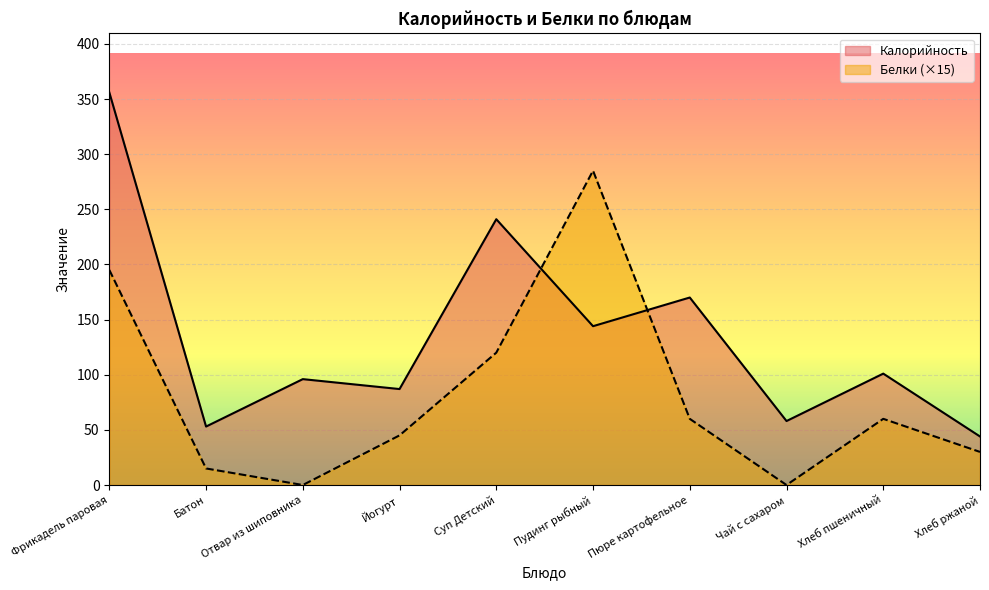

What are all the series names shown in the legend?

Калорийность, Белки (×15)